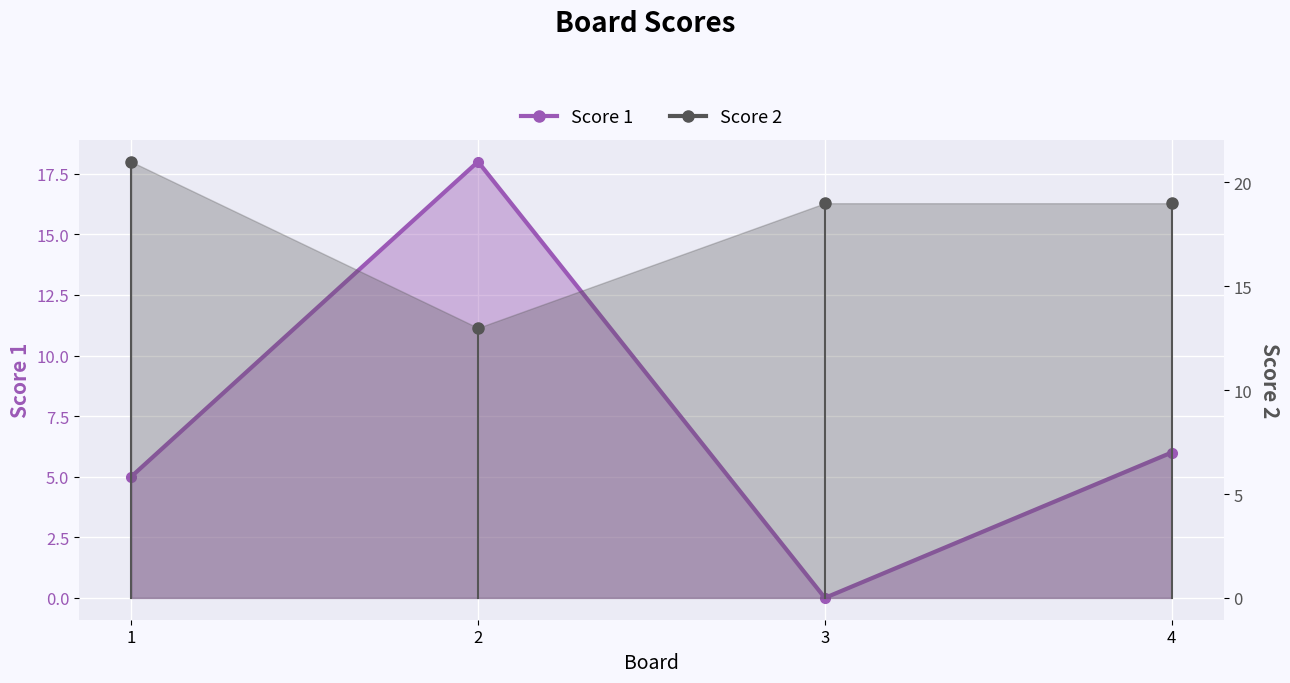

At which label does the data first exceed 6?

2